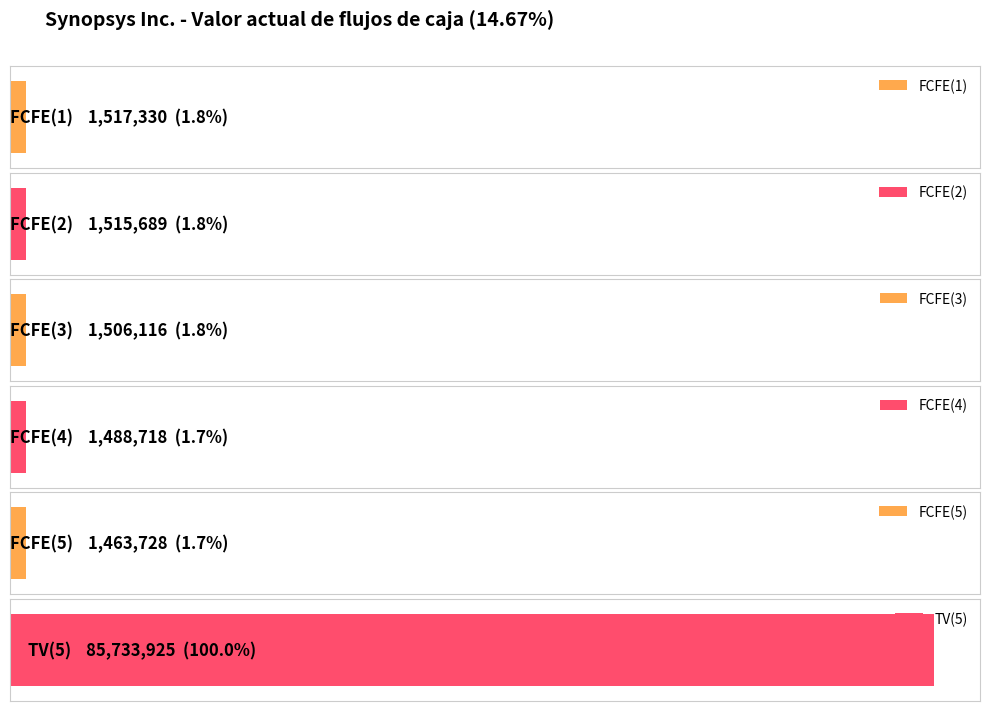

What is the label of the 3rd bar from the right?

FCFE(4)